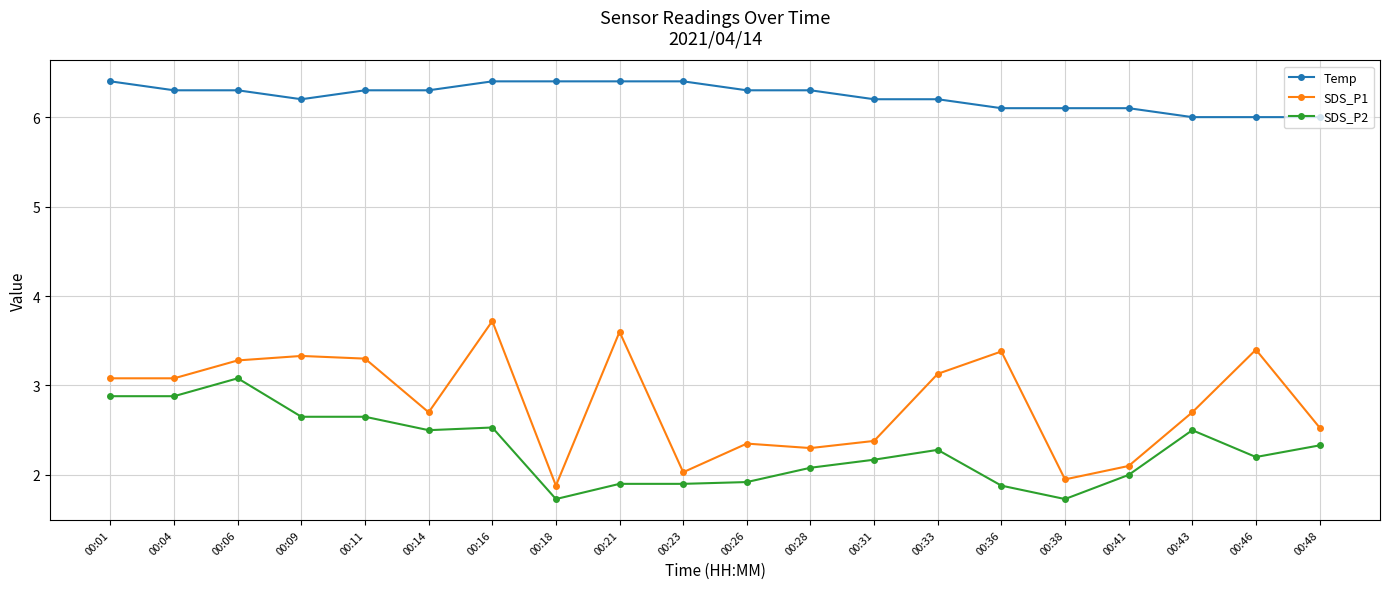

True or false: Temp has a value of 6.4 at 00:01.

True